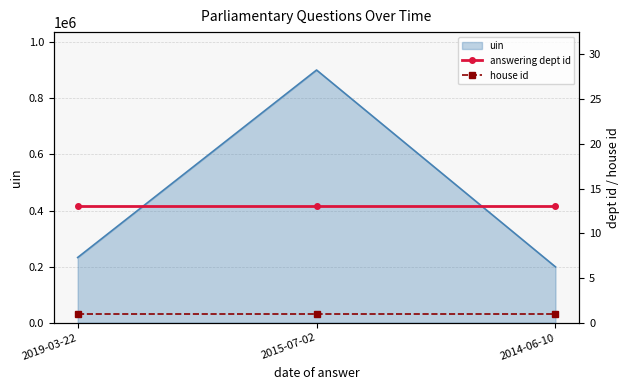

What is the maximum value for uin?

900700